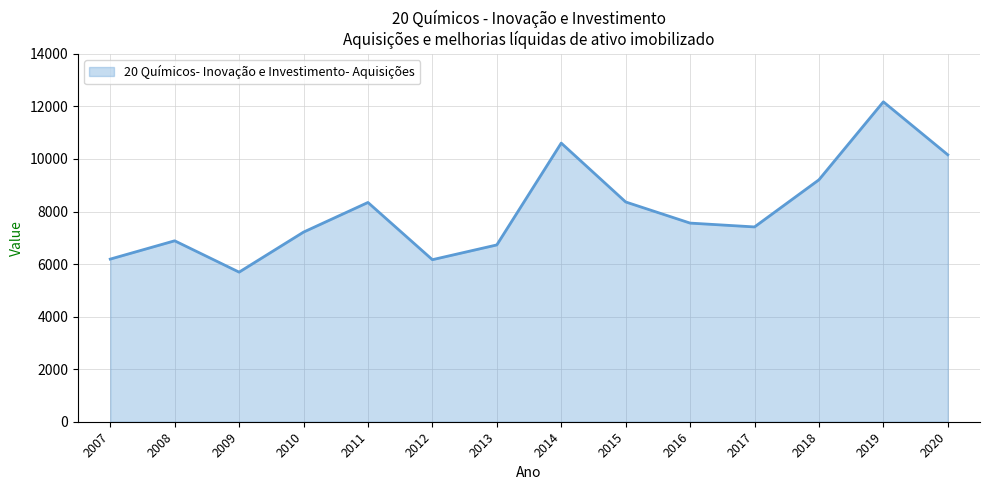

At which category does the data reach its first local valley?

2009